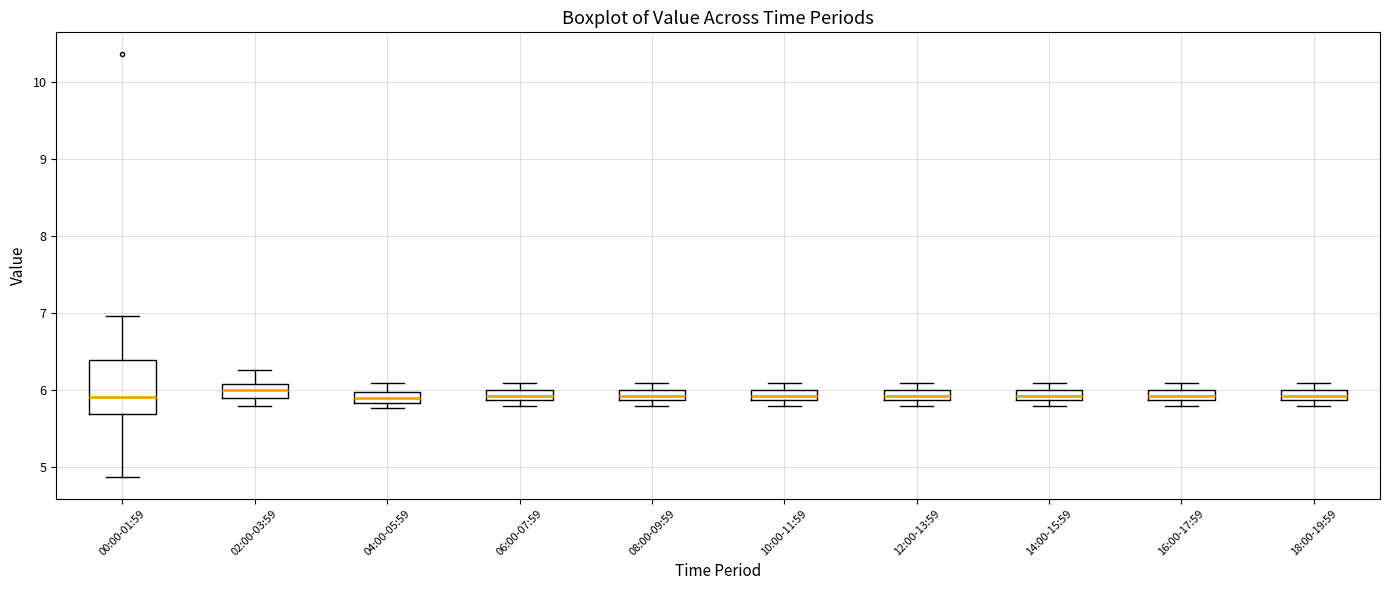

Comparing the boxes themselves (not the whiskers), which one is the tallest?

00:00-01:59